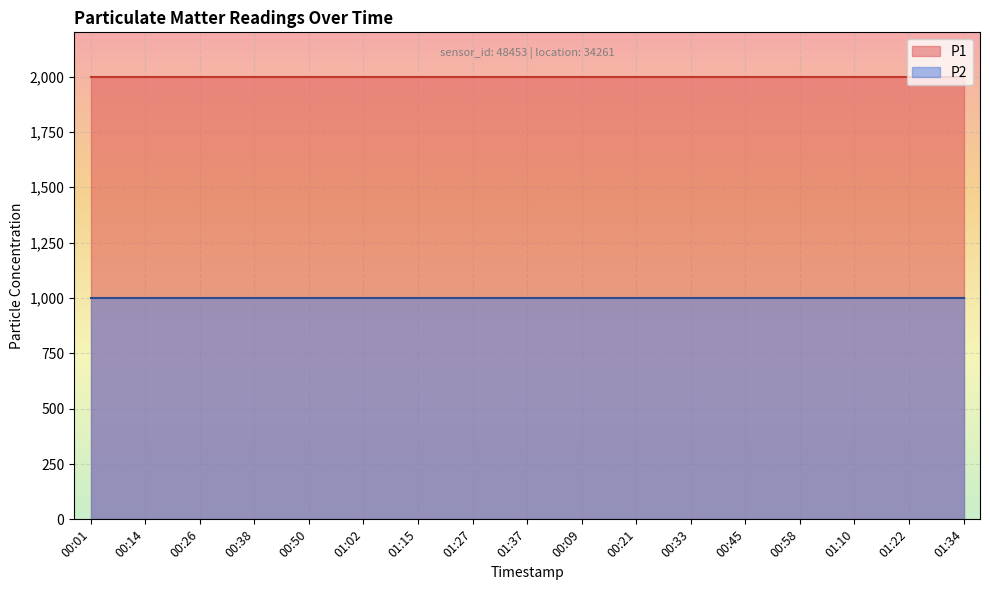

What is the average value of the P1 series?

1999.9